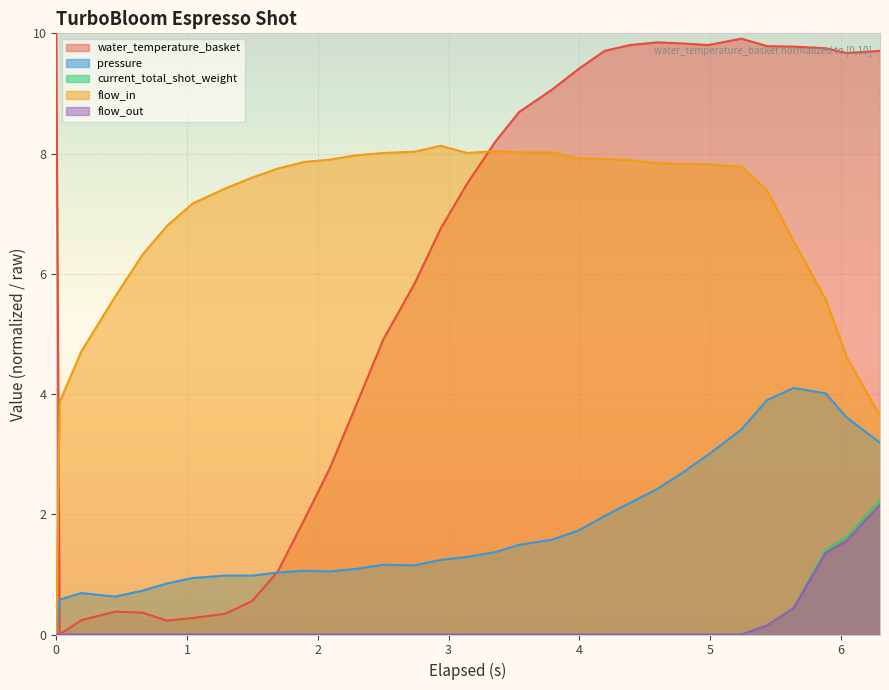

Which series has the widest spread of values?

water_temperature_basket